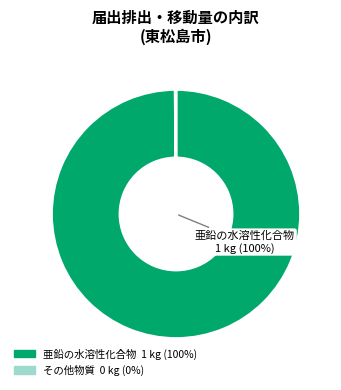

Is there a majority slice in this chart?

Yes